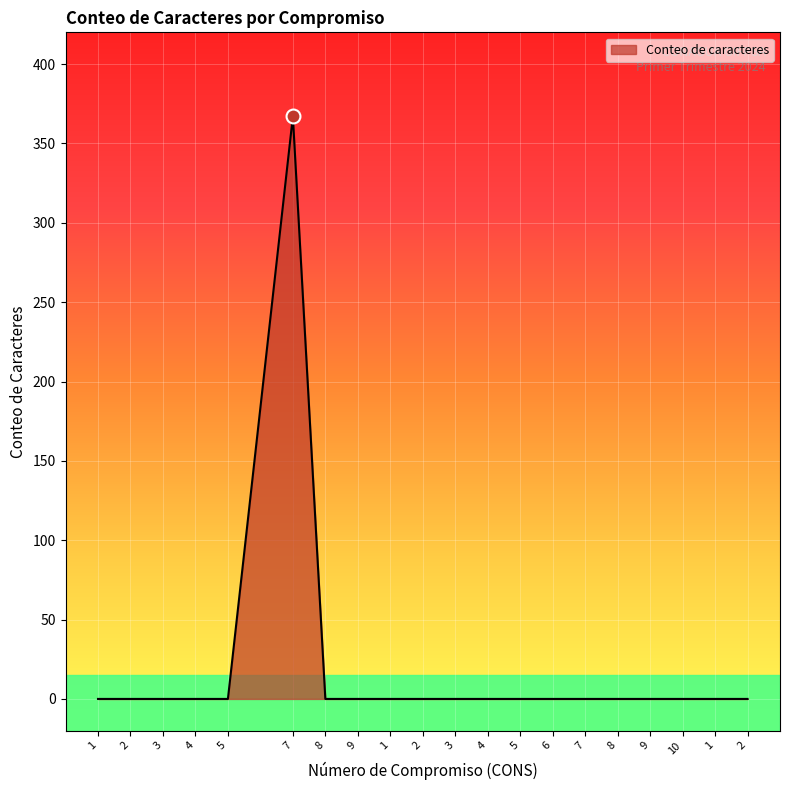

Is it true that the value at 6 is 0?

True